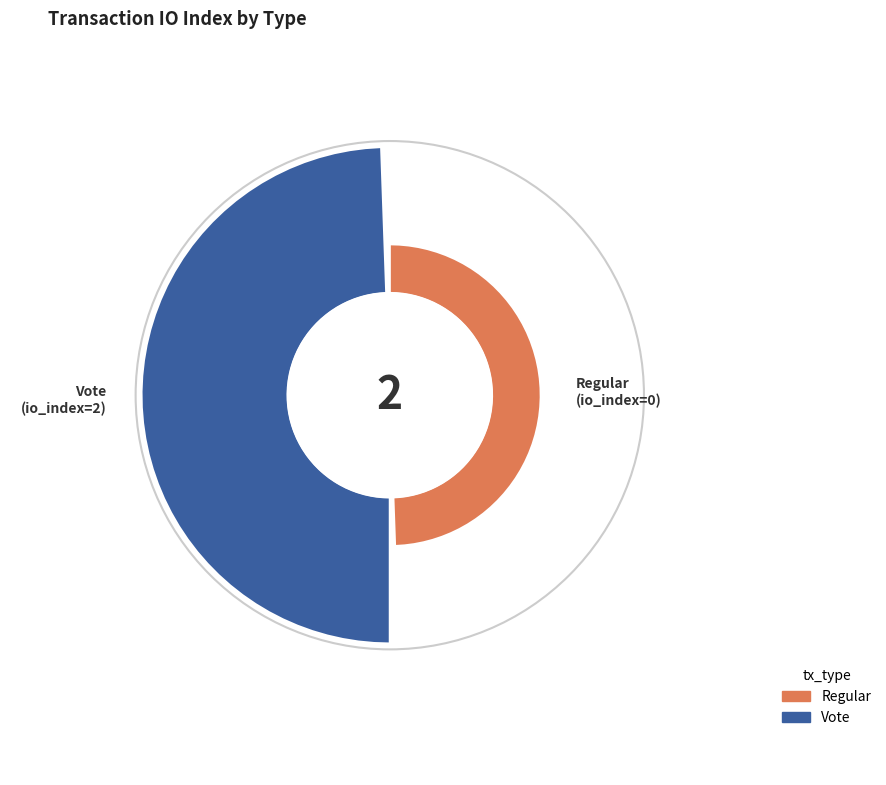

To the nearest percent, what is the combined percentage of Regular and Vote?

100%